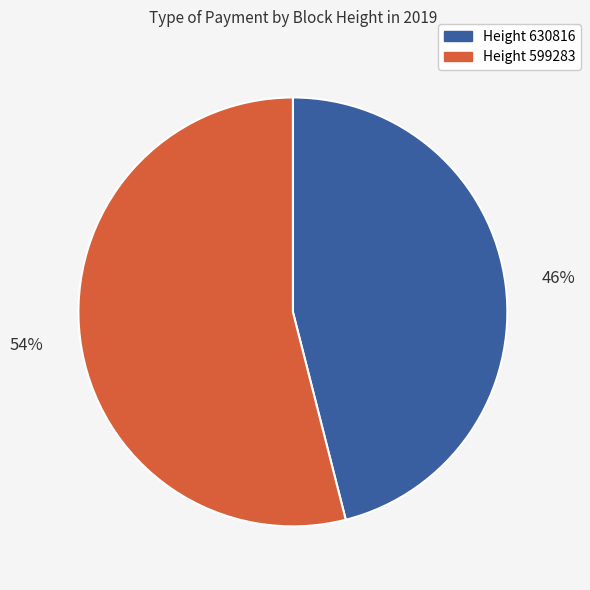

To the nearest percent, what is the difference between the Height 599283 and Height 630816 slice percentages?

8%